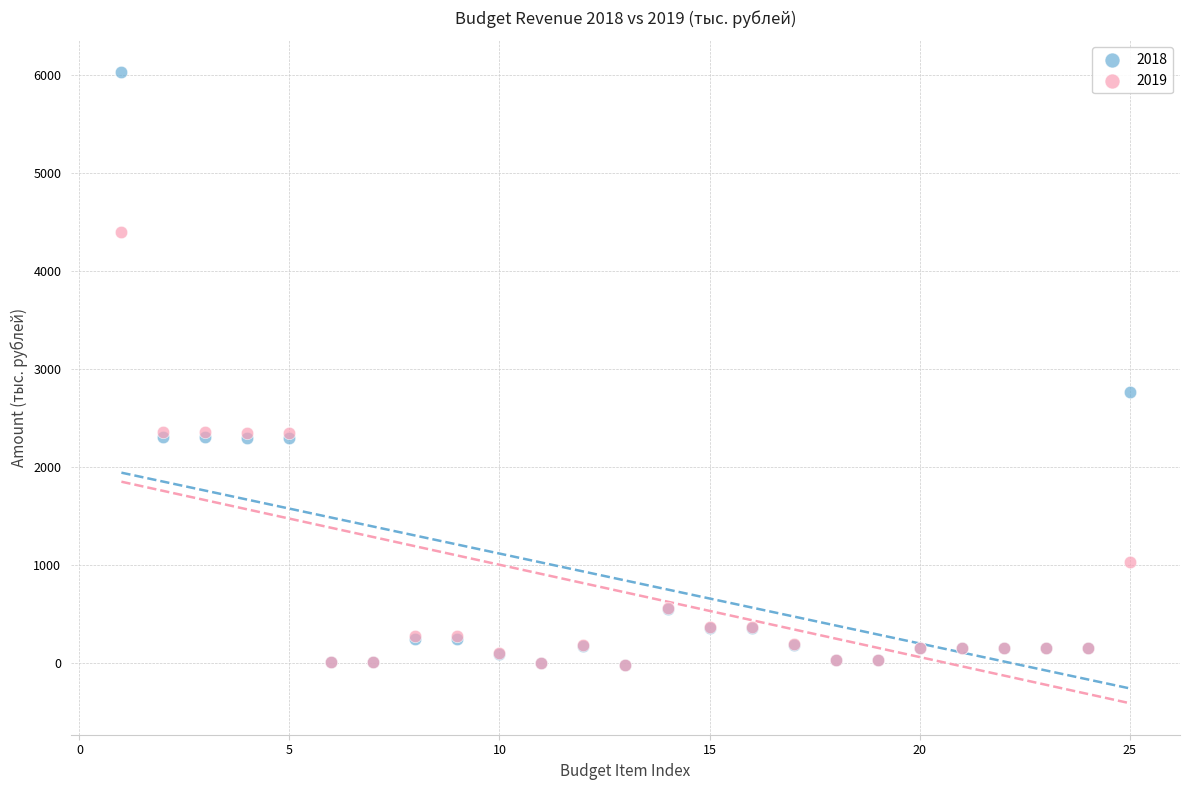

What are all the series names shown in the legend?

2018, 2019